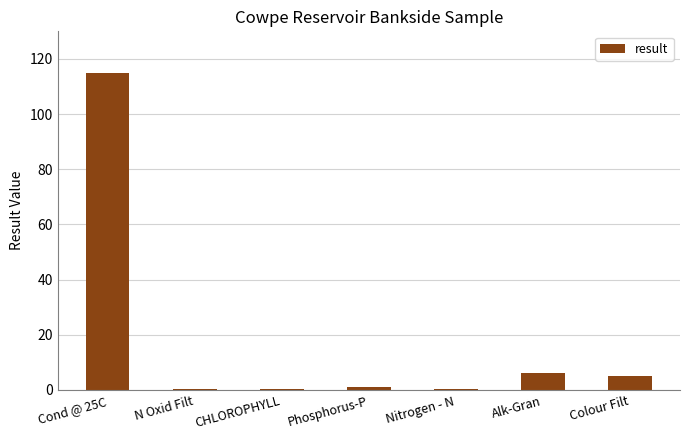

At which label is the value closest to 57?

Alk-Gran